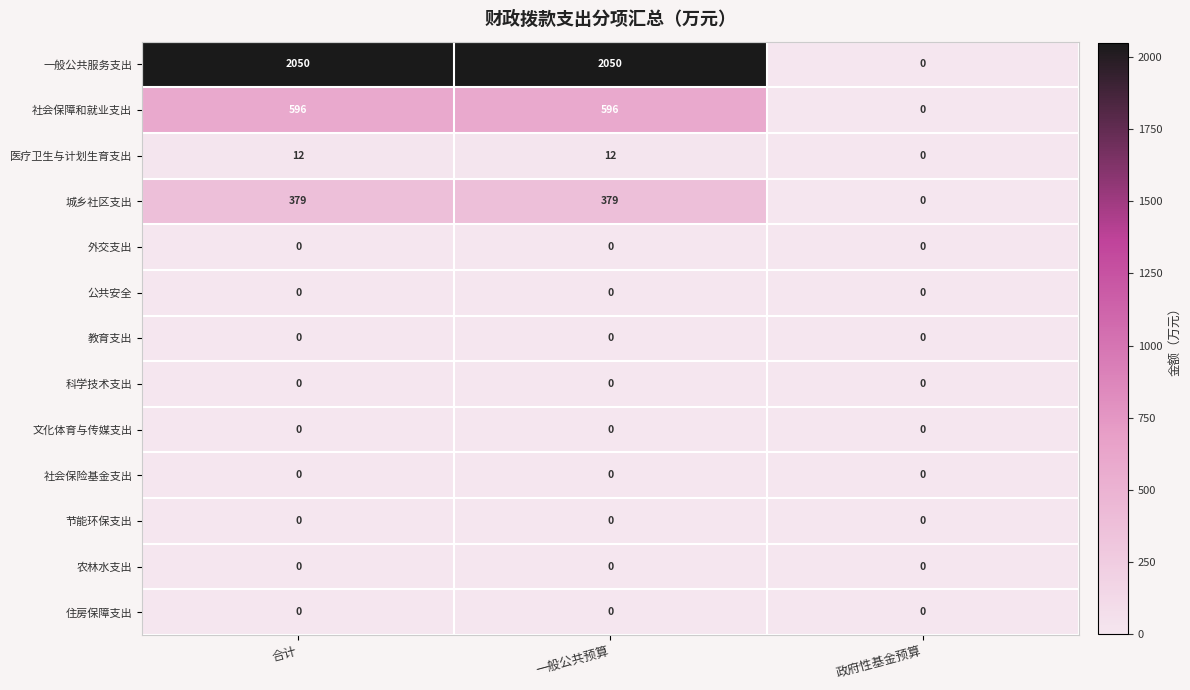

Which series has the largest total across all categories?

一般公共服务支出